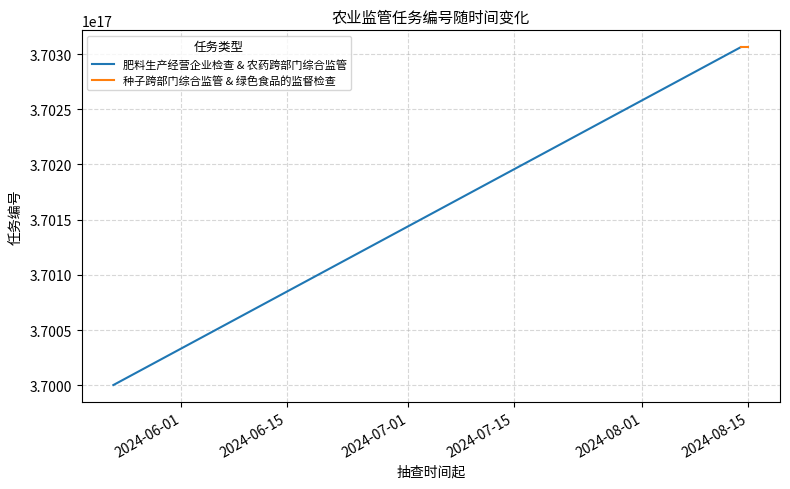

What is the lowest value of the 肥料生产经营企业检查 & 农药跨部门综合监管 series?

370000202405091072